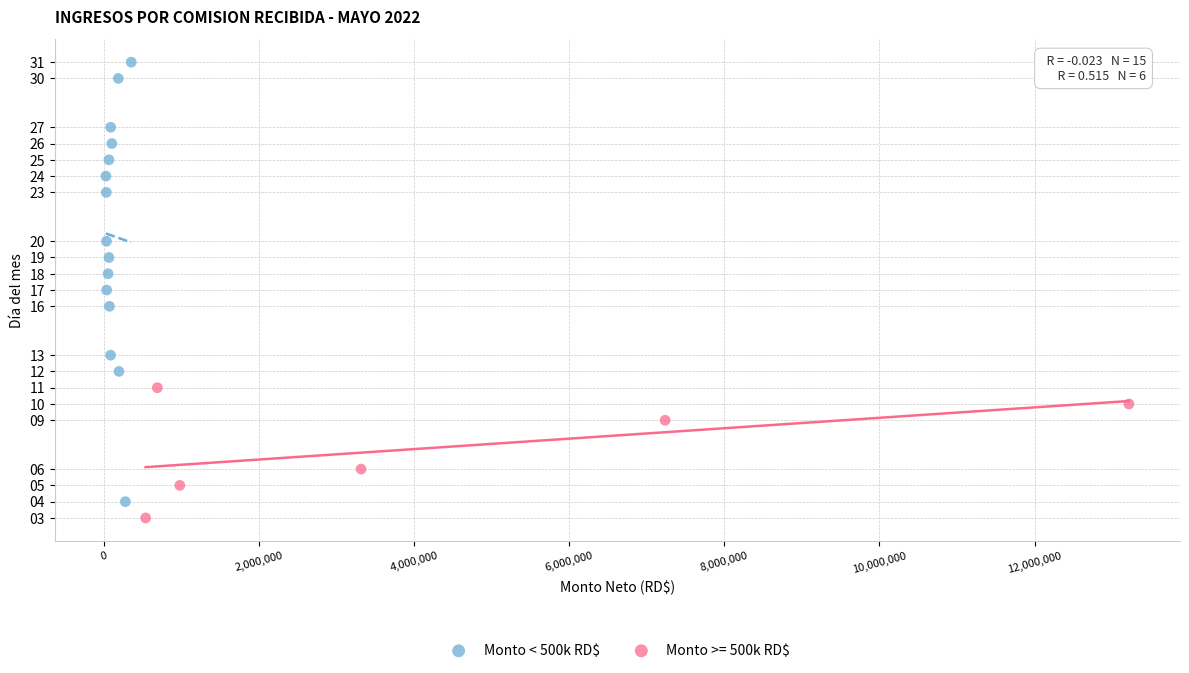

Which series reaches the maximum Y coordinate?

Monto < 500k RD$